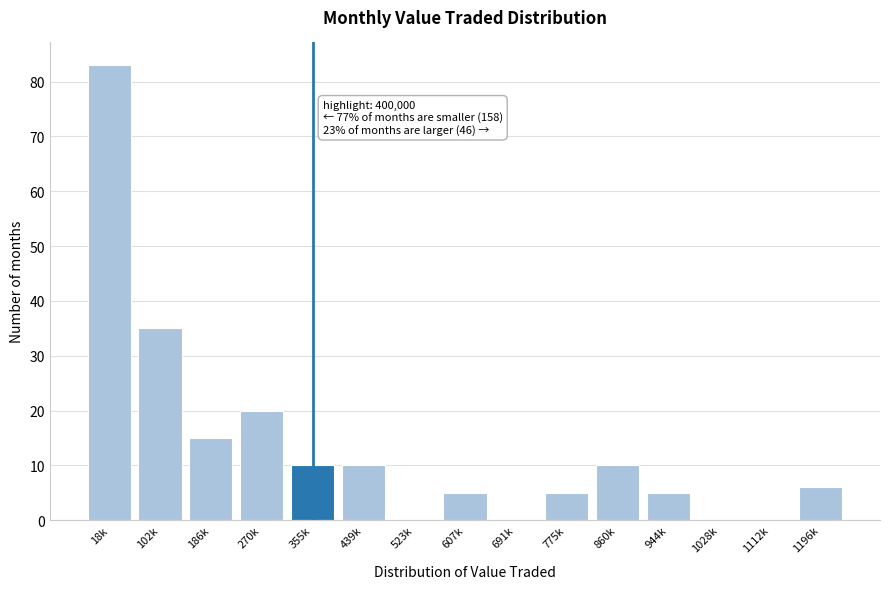

Reading left to right, transcribe all the data shown in this chart.

18k=83	102k=35	186k=15	270k=20	355k=10	439k=10	523k=0	607k=5	691k=0	775k=5	860k=10	944k=5	1028k=0	1112k=0	1196k=6